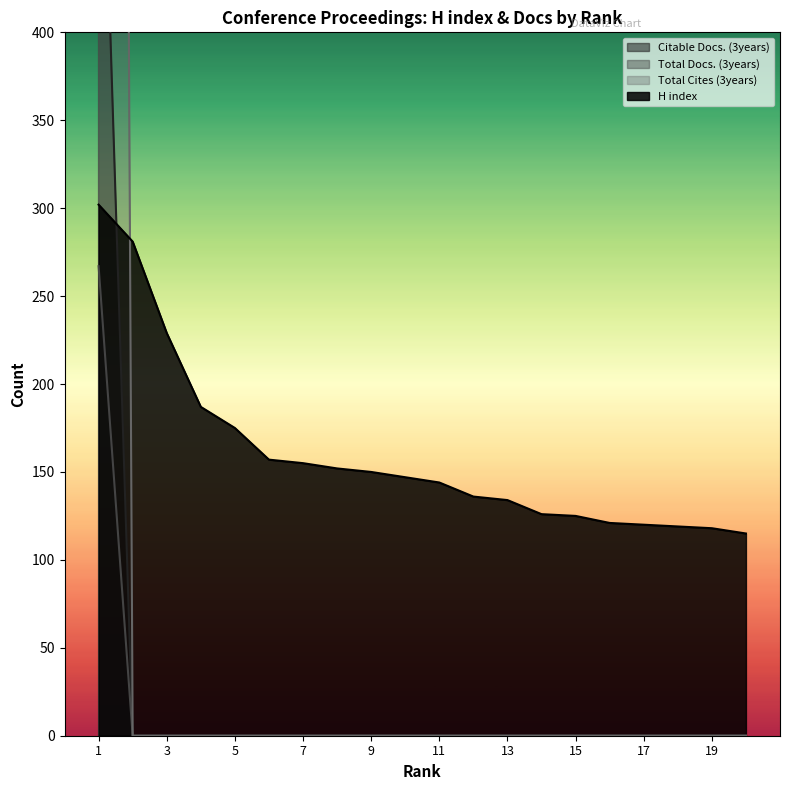

What is the value of the H index point at the 16th from the left?

121